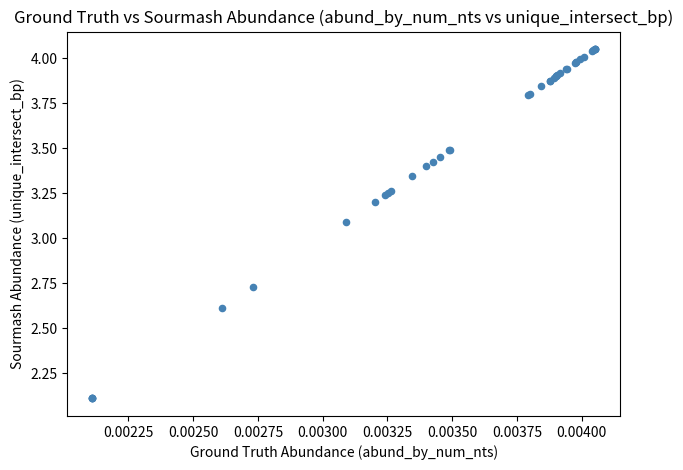

What Y value in the scatter plot is closest to 3?

3.1